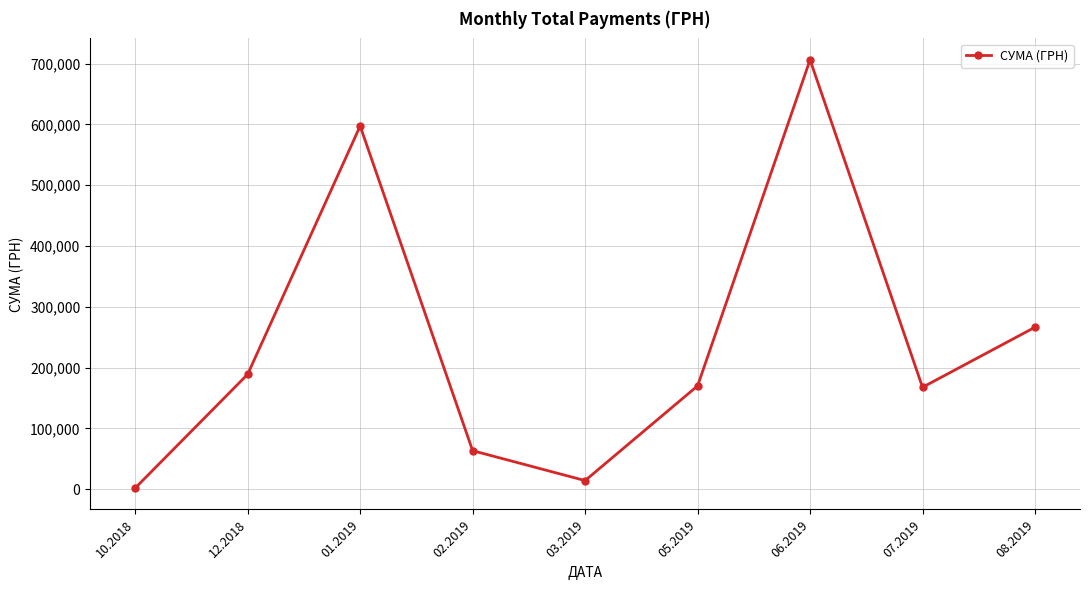

At which label is the value closest to 353991?

08.2019